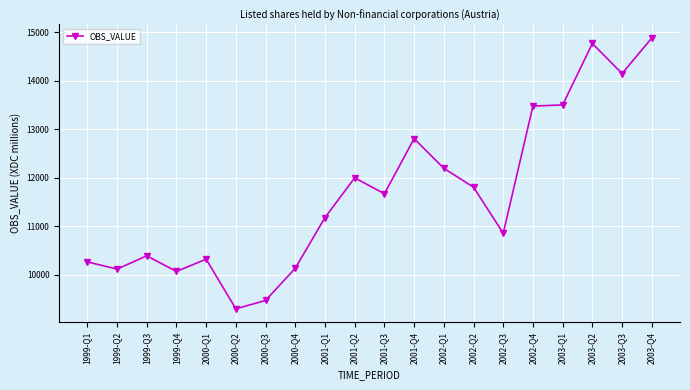

At which category does the chart reach its peak across all series?

2003-Q4